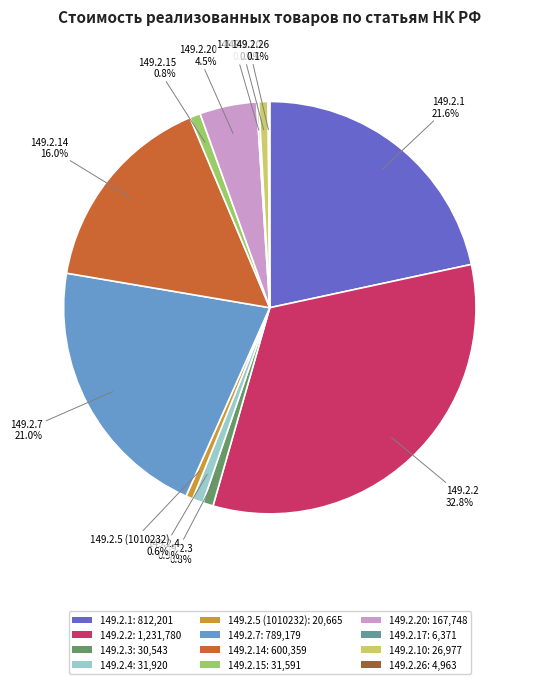

Between 149.2.2: 1,231,780 and 149.2.3: 30,543, which is larger?

149.2.2: 1,231,780